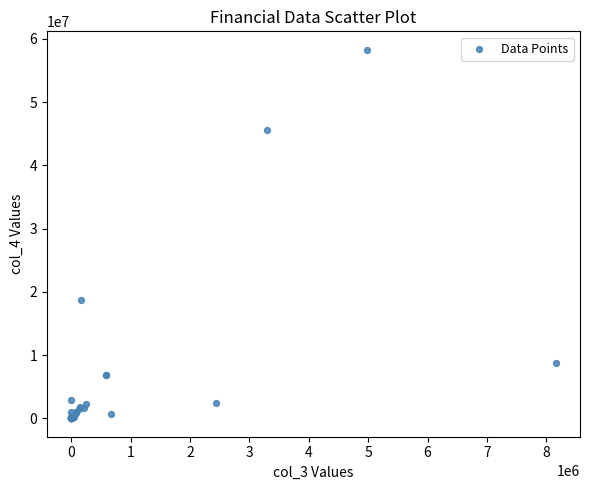

What Y value in the scatter plot is closest to 29132710?

18628141.7